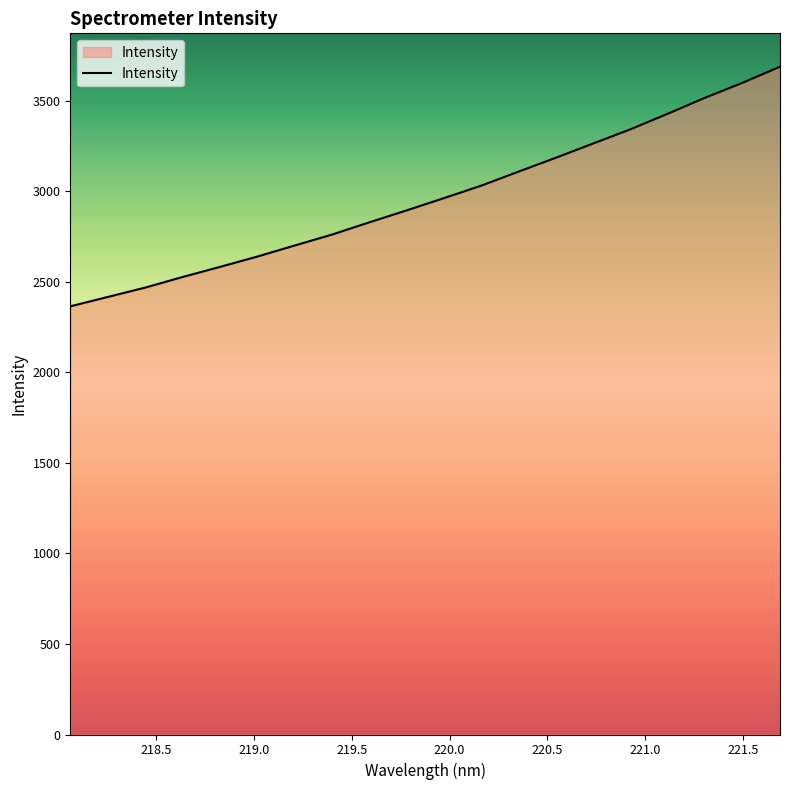

What is the difference between the maximum and minimum values?

1322.9